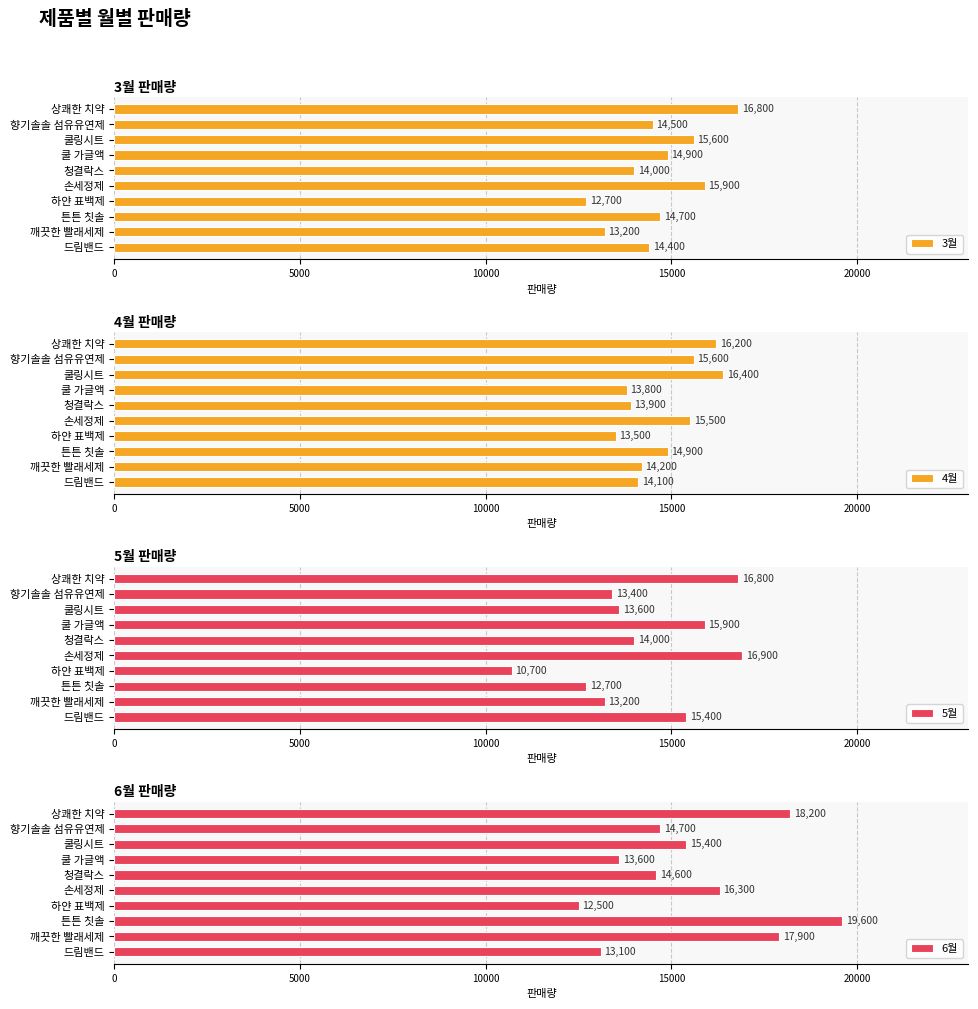

At which label does 3월 reach its minimum?

하얀 표백제